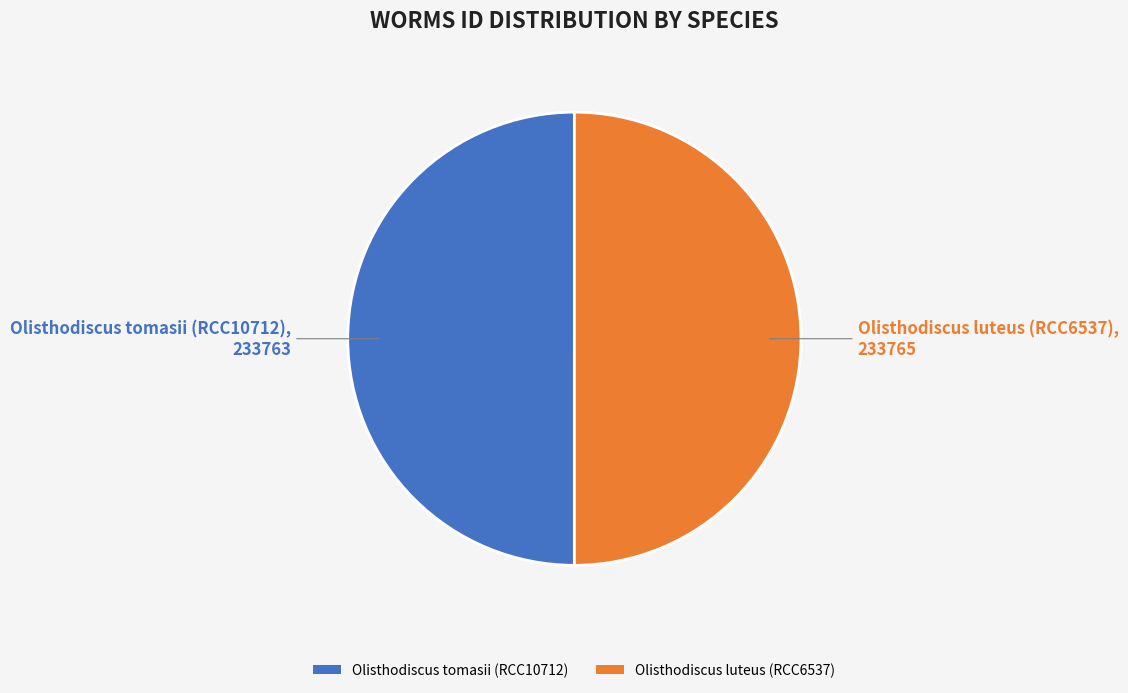

True or false: Olisthodiscus tomasii (RCC10712) accounts for 50% of the total.

True